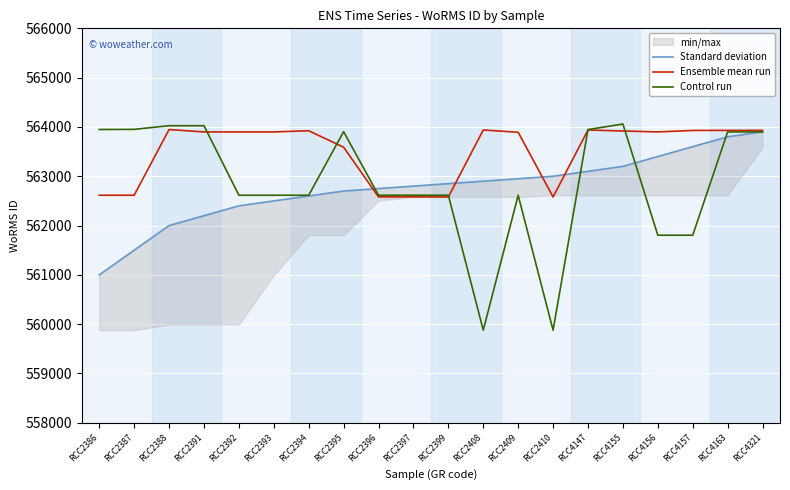

Rank the series by their maximum value, from lowest to highest.

Standard deviation, Ensemble mean run, Control run